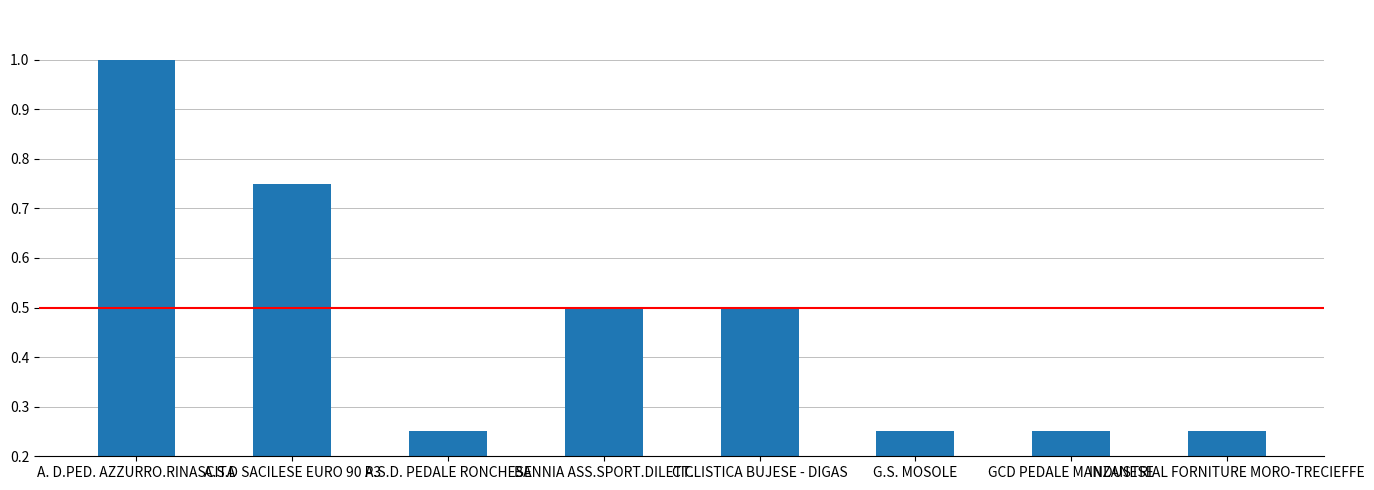

What is the difference between the second highest and second lowest values?

0.5